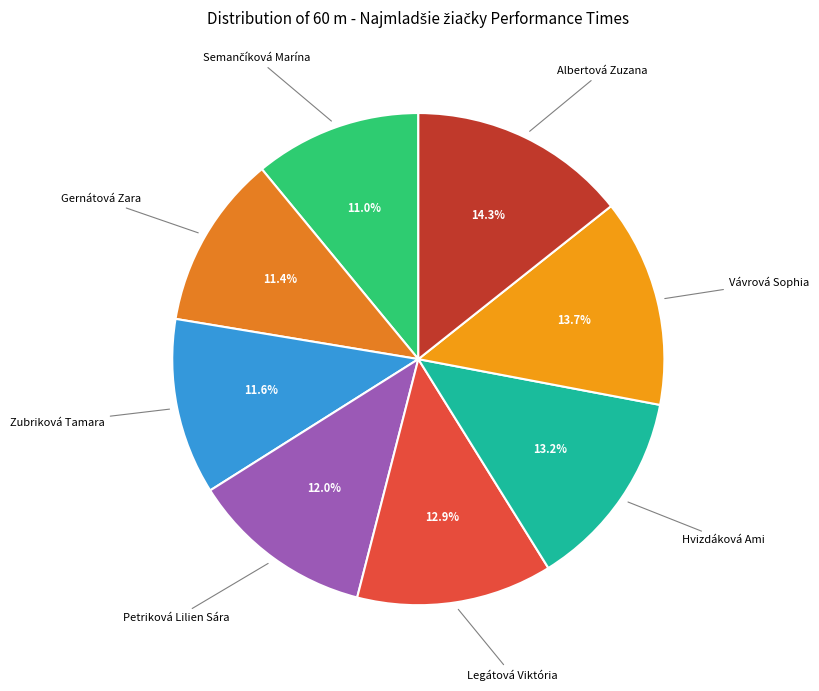

Does Gernátová Zara account for over 50% of the chart?

No